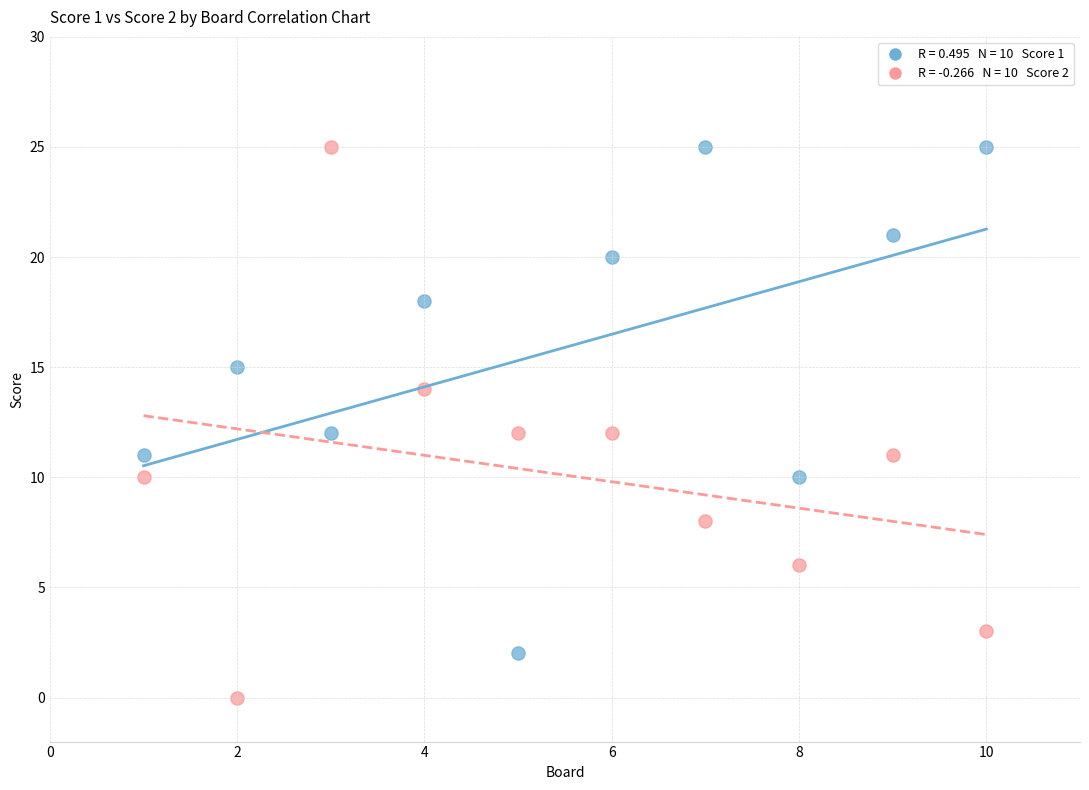

Across all data points, what is the range of X values (max minus min)?

9